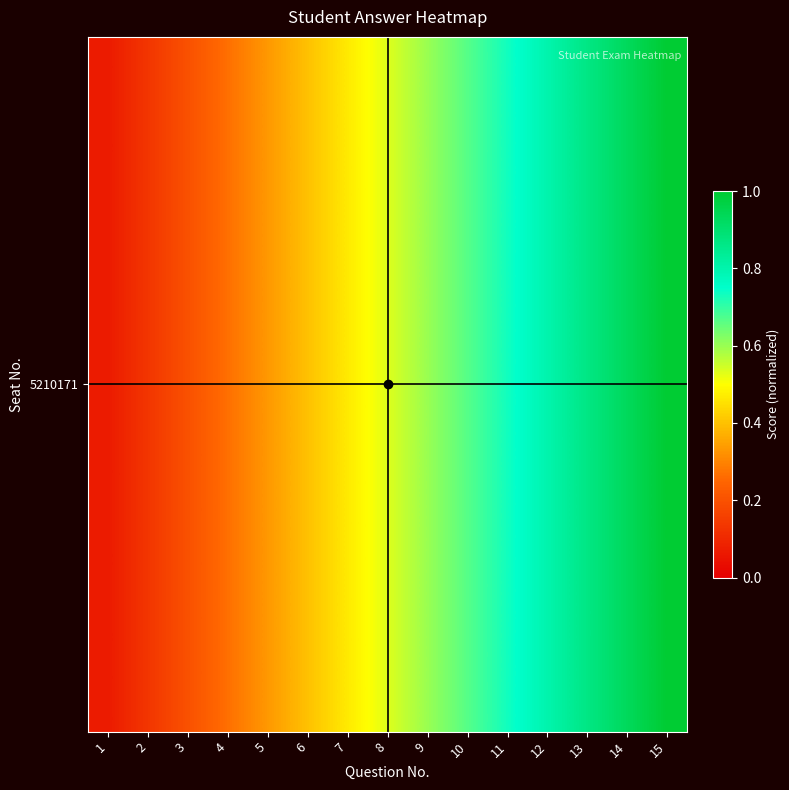

Between 2 and 5, which is larger?

5